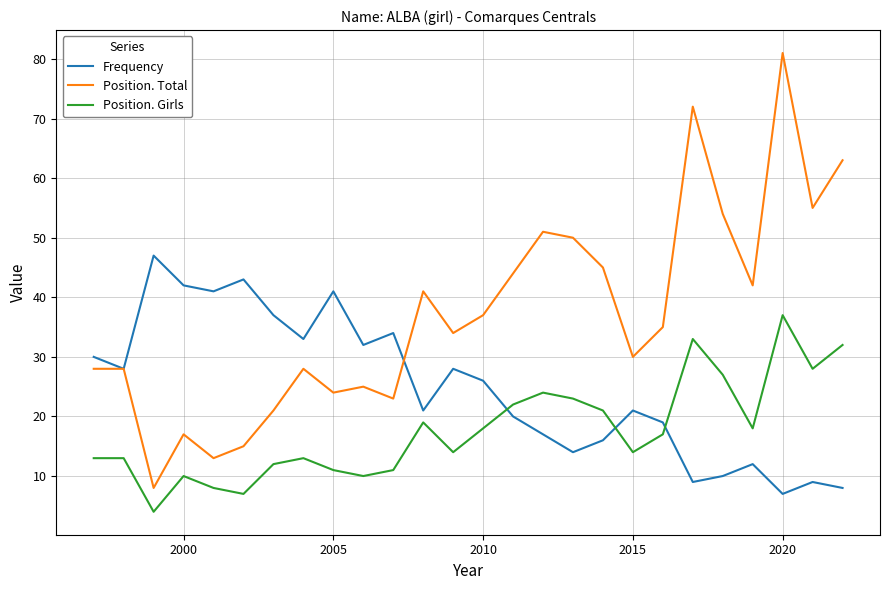

Reading left to right, list all the values displayed in this chart.

Frequency: 30	28	47	42	41	43	37	33	41	32	34	21	28	26	20	17	14	16	21	19	9	10	12	7	9	8
Position. Total: 28	28	8	17	13	15	21	28	24	25	23	41	34	37	44	51	50	45	30	35	72	54	42	81	55	63
Position. Girls: 13	13	4	10	8	7	12	13	11	10	11	19	14	18	22	24	23	21	14	17	33	27	18	37	28	32